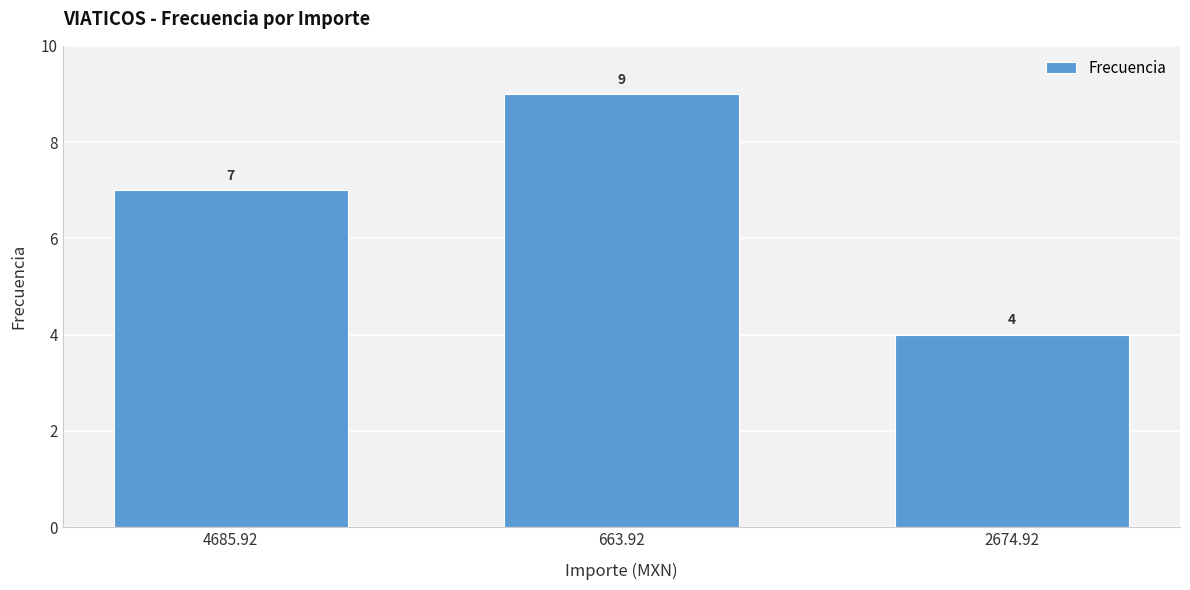

The value at 4685.92 is 7. True or false?

True